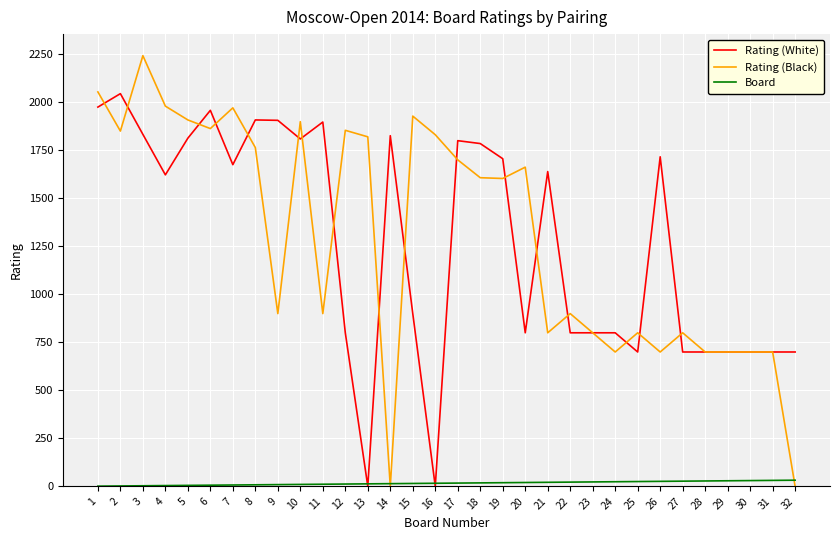

Where does the Rating (Black) series first go above 1608?

1